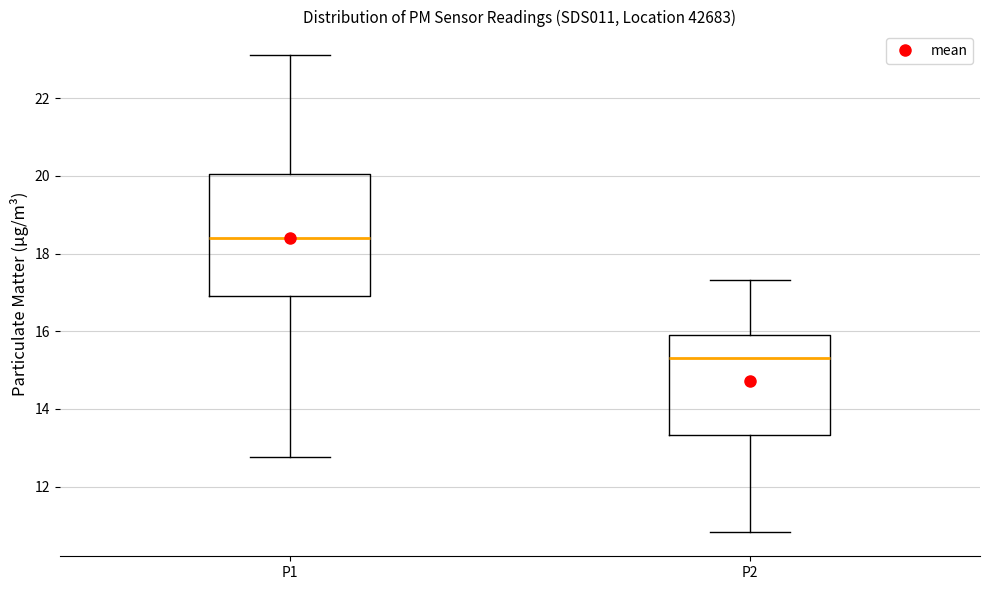

Where does the upper whisker of the box for P2 end on the y-axis? The values are not printed on the chart, so give them approximately, as read against the axis.

17.4